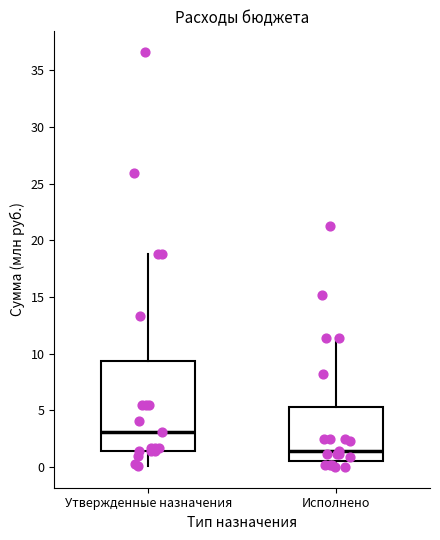

Which box has the highest median line?

Утвержденные назначения